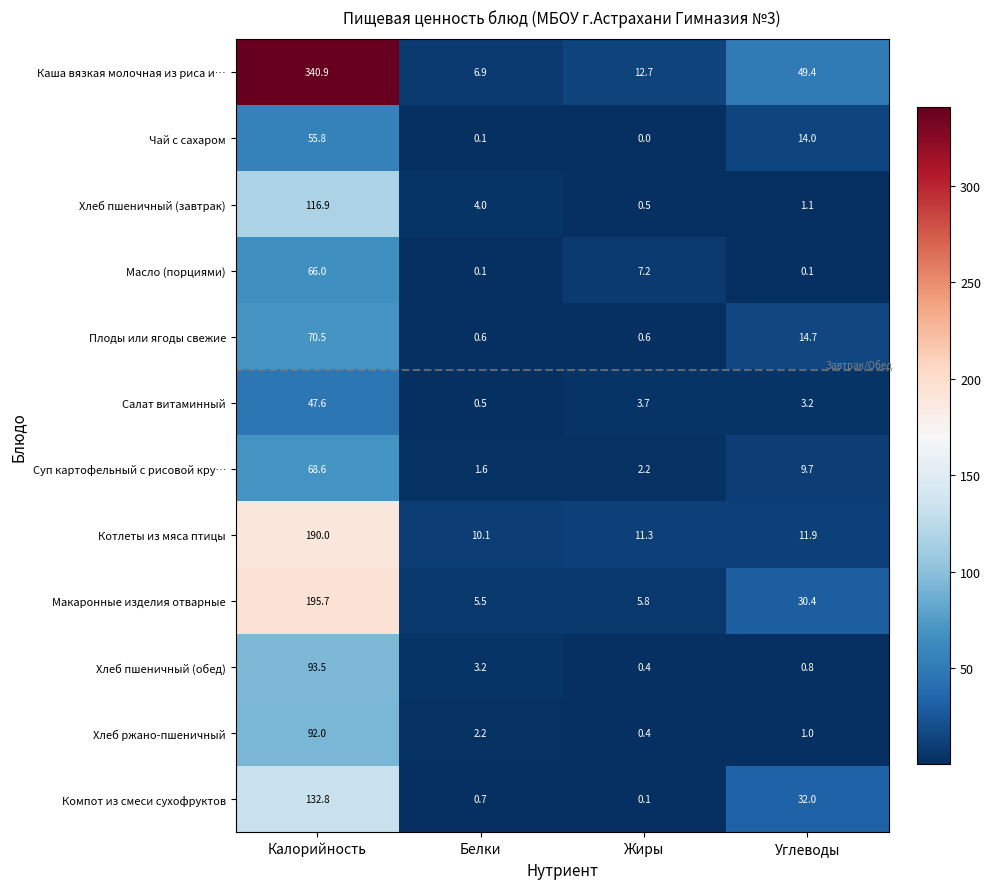

Count the number of data series in this chart.

12